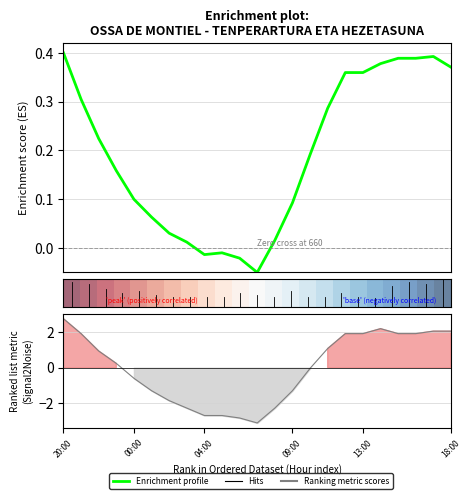

At which label does Hezetasuna (%) reach its peak?

20:00